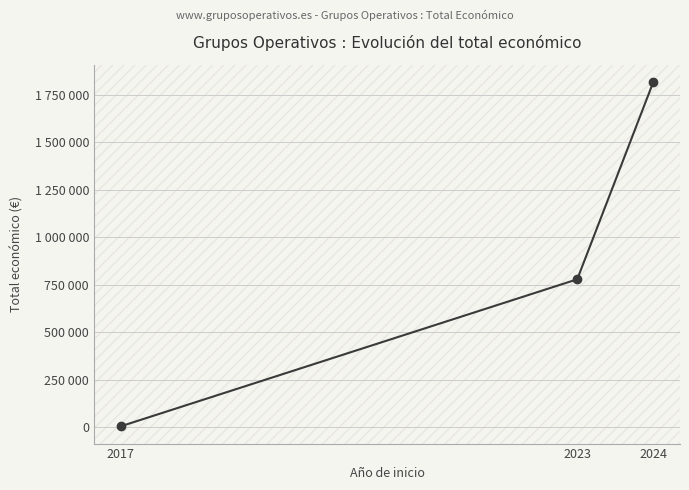

Does the chart have visible grid lines?

Yes